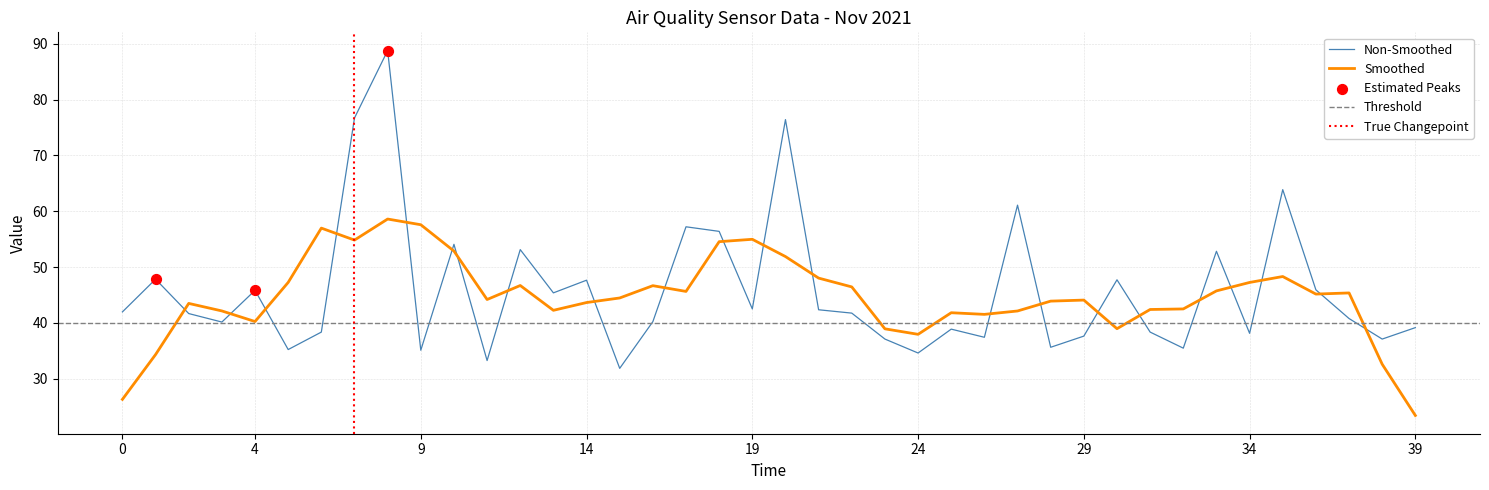

After their last crossing, which series has the higher values: Non-Smoothed or Smoothed?

Non-Smoothed